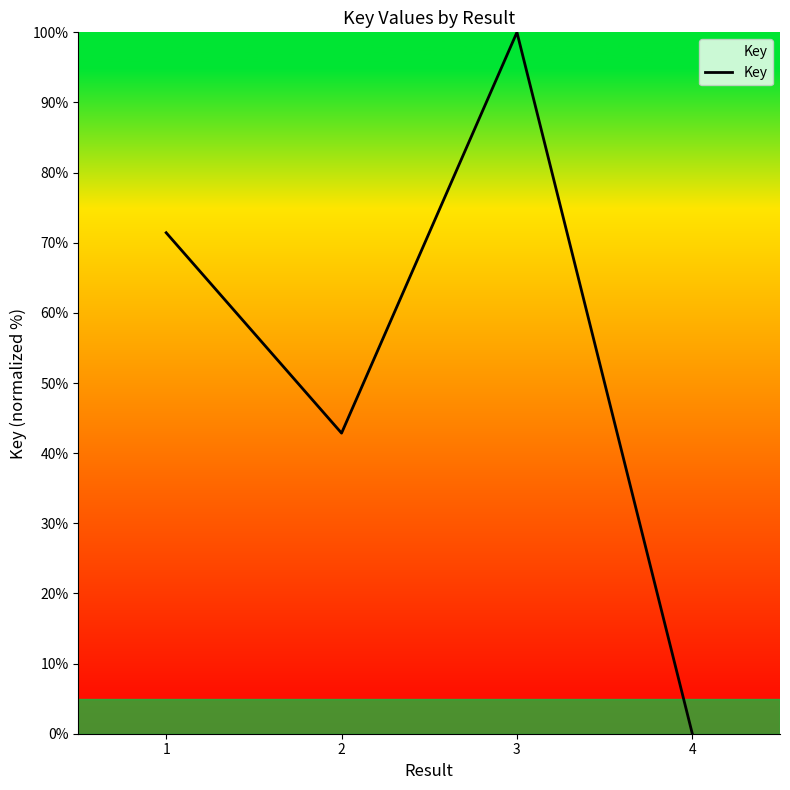

At which label is the value closest to 50?

2